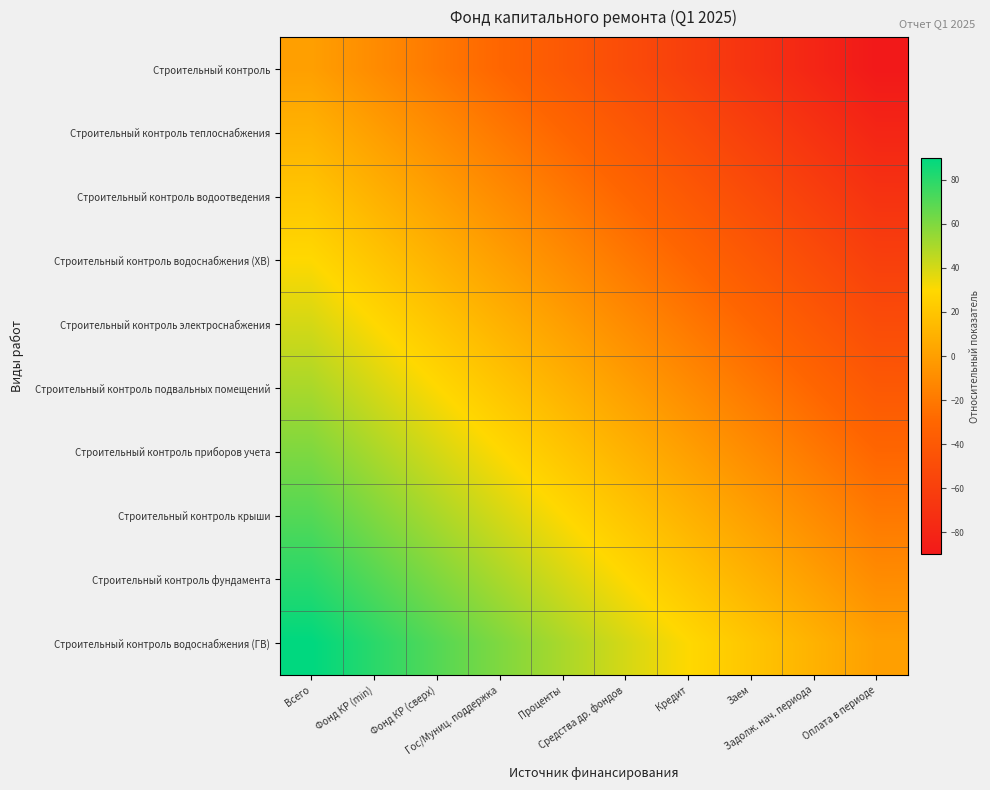

At Фонд КР (min), list the series in order from largest to smallest.

Строительный контроль водоснабжения (ГВ), Строительный контроль фундамента, Строительный контроль крыши, Строительный контроль приборов учета, Строительный контроль подвальных помещений, Строительный контроль электроснабжения, Строительный контроль водоснабжения (ХВ), Строительный контроль водоотведения, Строительный контроль теплоснабжения, Строительный контроль